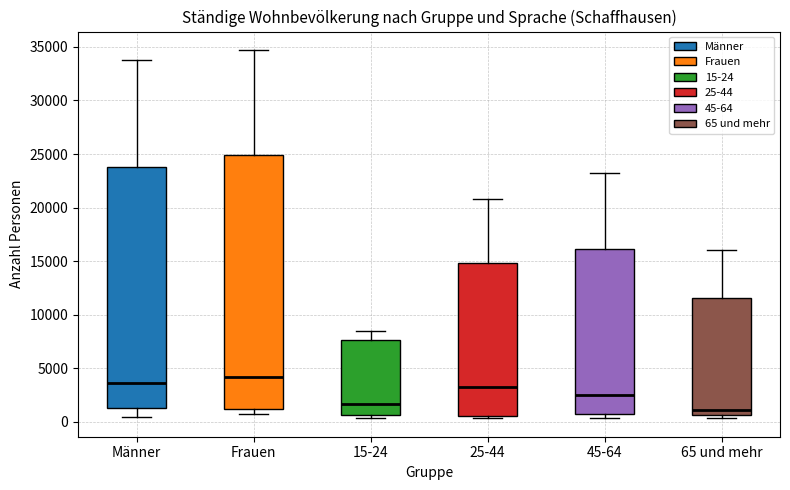

Reading left to right, read every box against the y-axis: the position of its median line, the range the box covers, and the ends of its whiskers. The values are not printed on the chart, so give them approximately, as read against the axis.

Männer: median 3500, box 1000 to 23500, whiskers 500 to 34000
Frauen: median 4000, box 1000 to 25000, whiskers 500 to 34500
15-24: median 1500, box 500 to 7500, whiskers 500 (just below the box's lower edge) to 8500
25-44: median 3500, box 500 to 15000, whiskers 500 (just below the box's lower edge) to 21000
45-64: median 2500, box 500 to 16000, whiskers 500 (just below the box's lower edge) to 23500
65 und mehr: median 1000, box 500 to 11500, whiskers 500 (just below the box's lower edge) to 16000